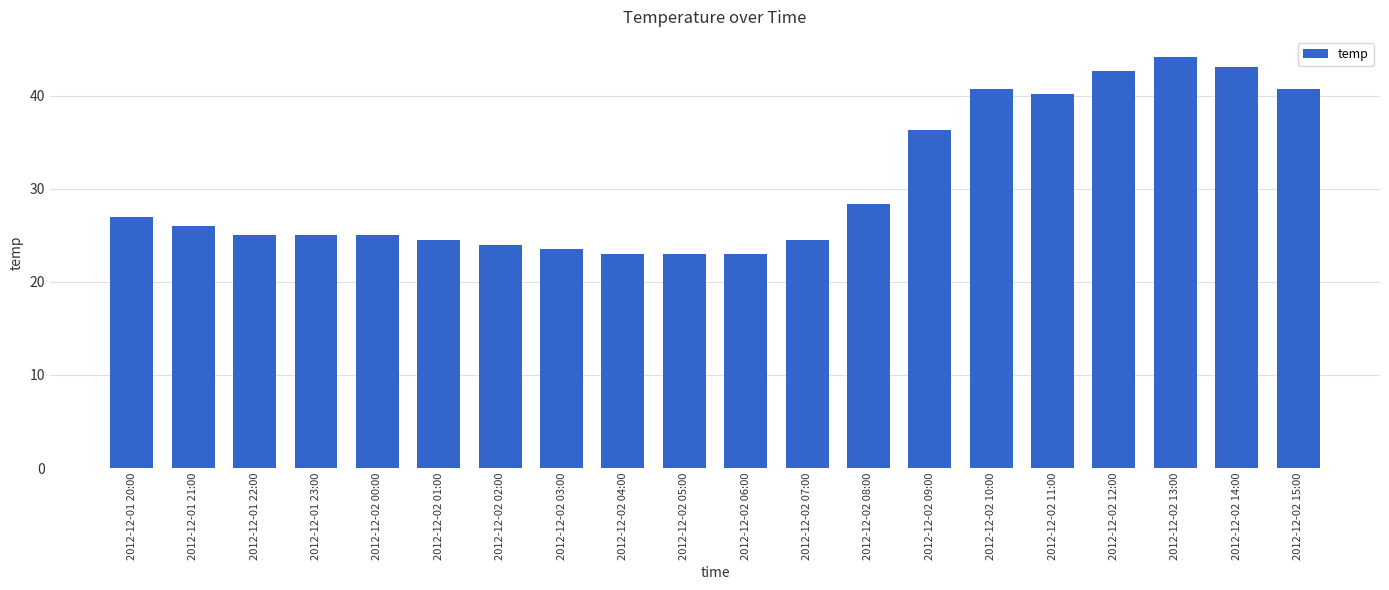

How many values are below 26?

10